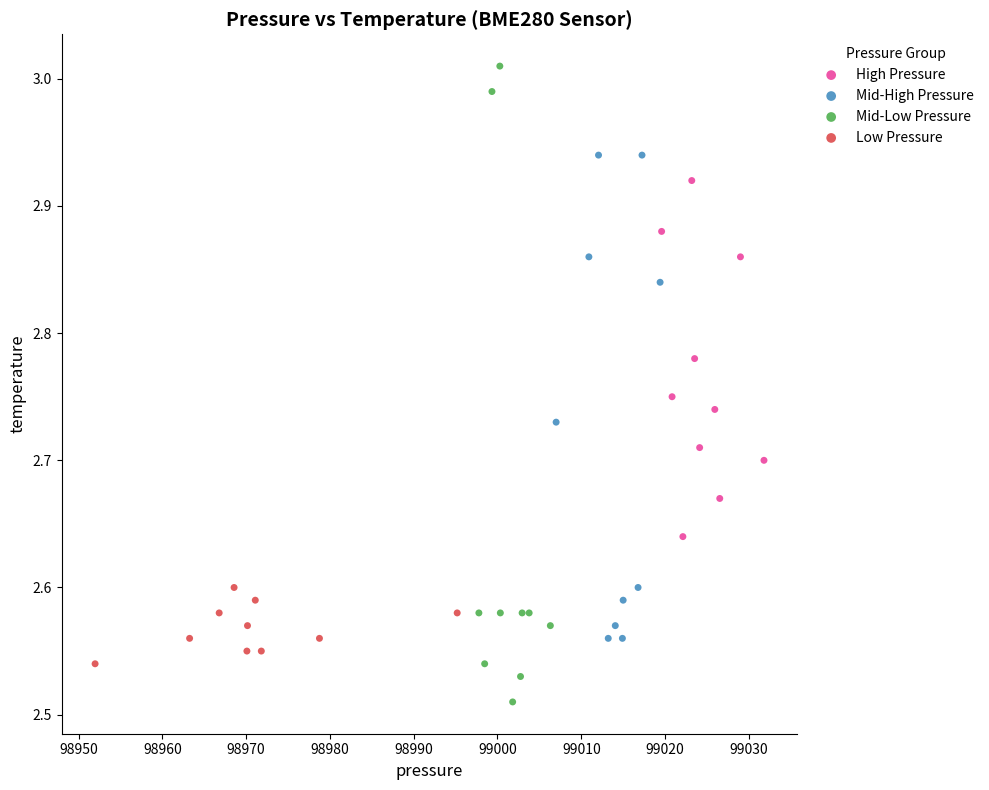

Which series contains the highest Y value?

Mid-Low Pressure